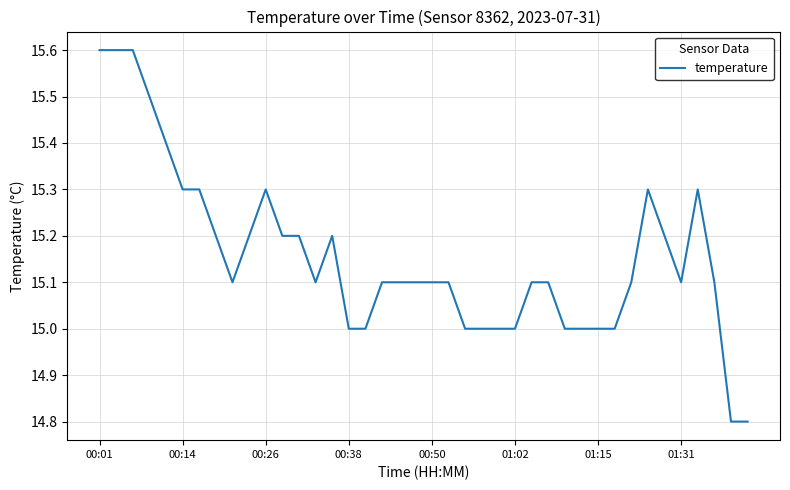

What is the maximum value shown in the chart?

15.6